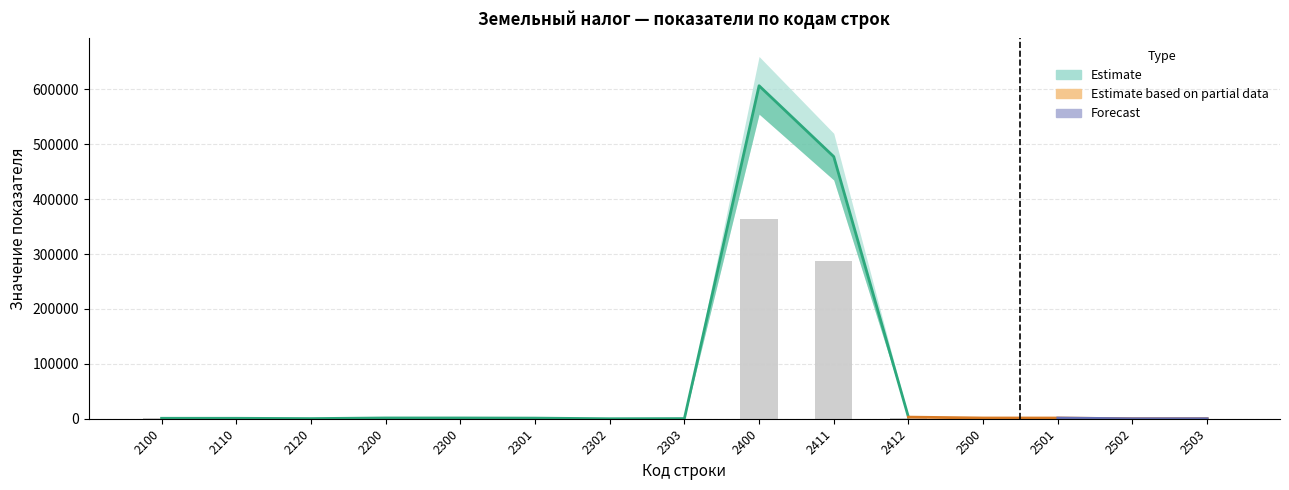

What is the approximate value at 2502?

3.0